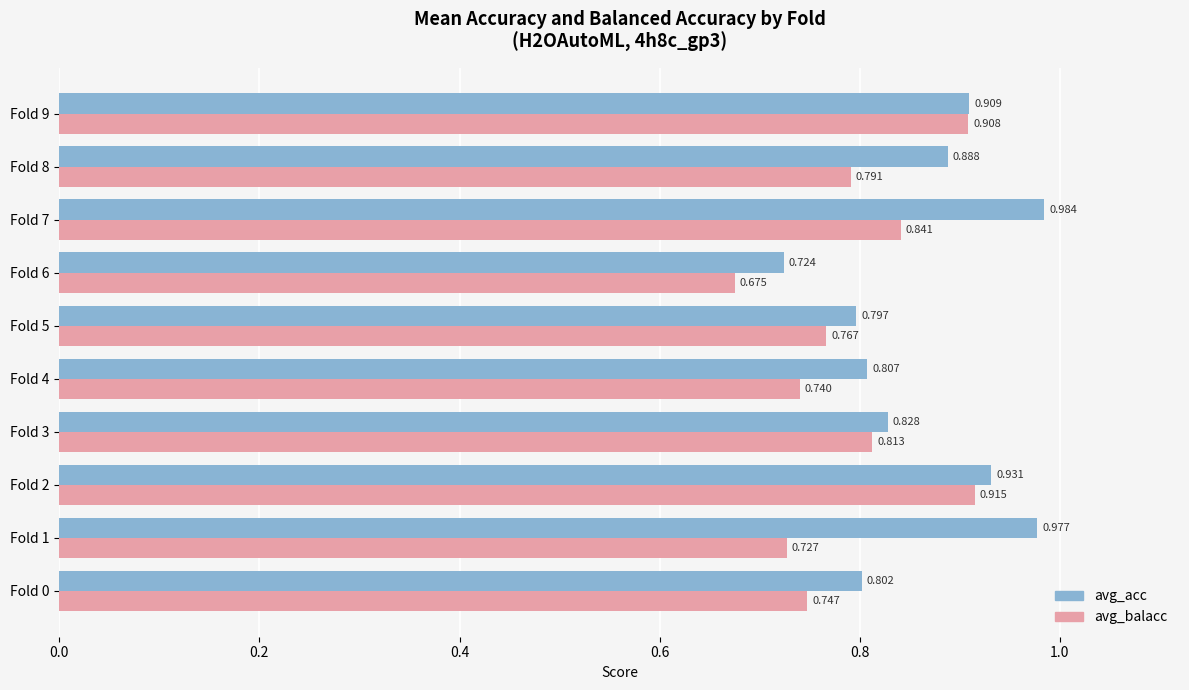

Rank the series by their maximum value, from lowest to highest.

avg_balacc, avg_acc